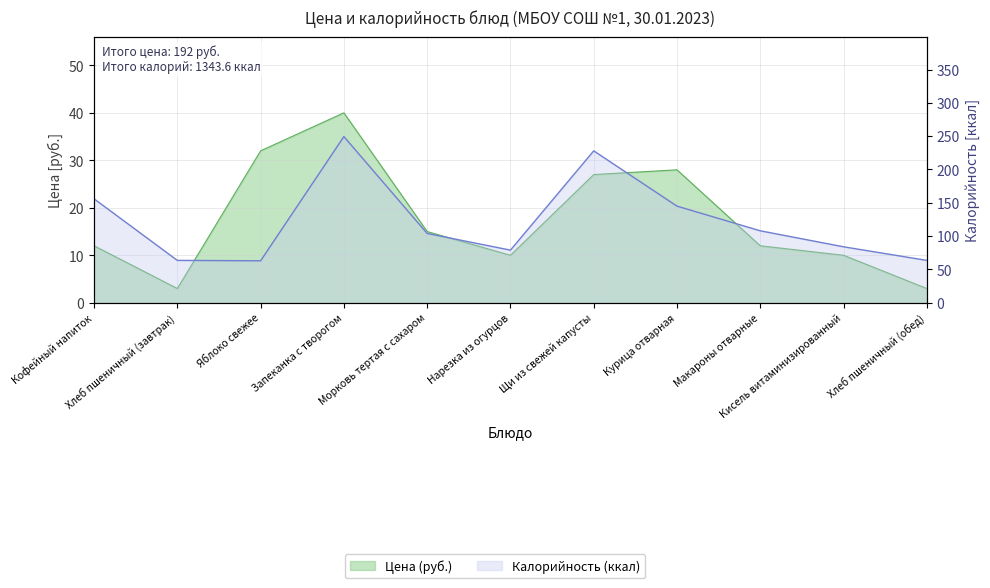

What is the difference between the Цена values at Запеканка с творогом and Кофейный напиток?

28.0